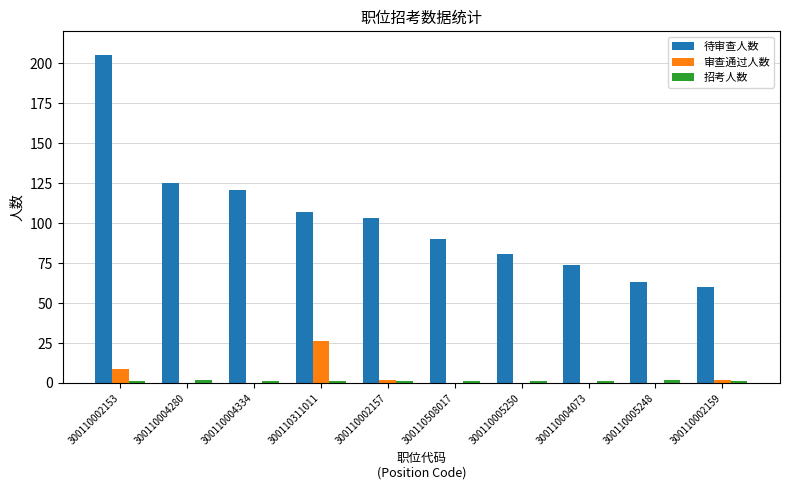

How many categories are shown in the chart?

10